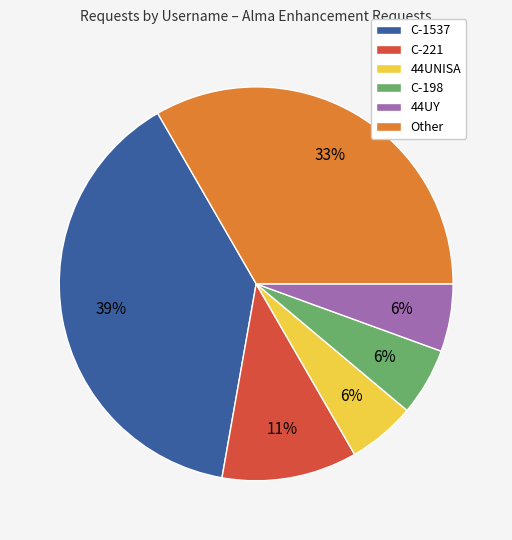

What percentage is the C-198 slice, to the nearest percent?

6%